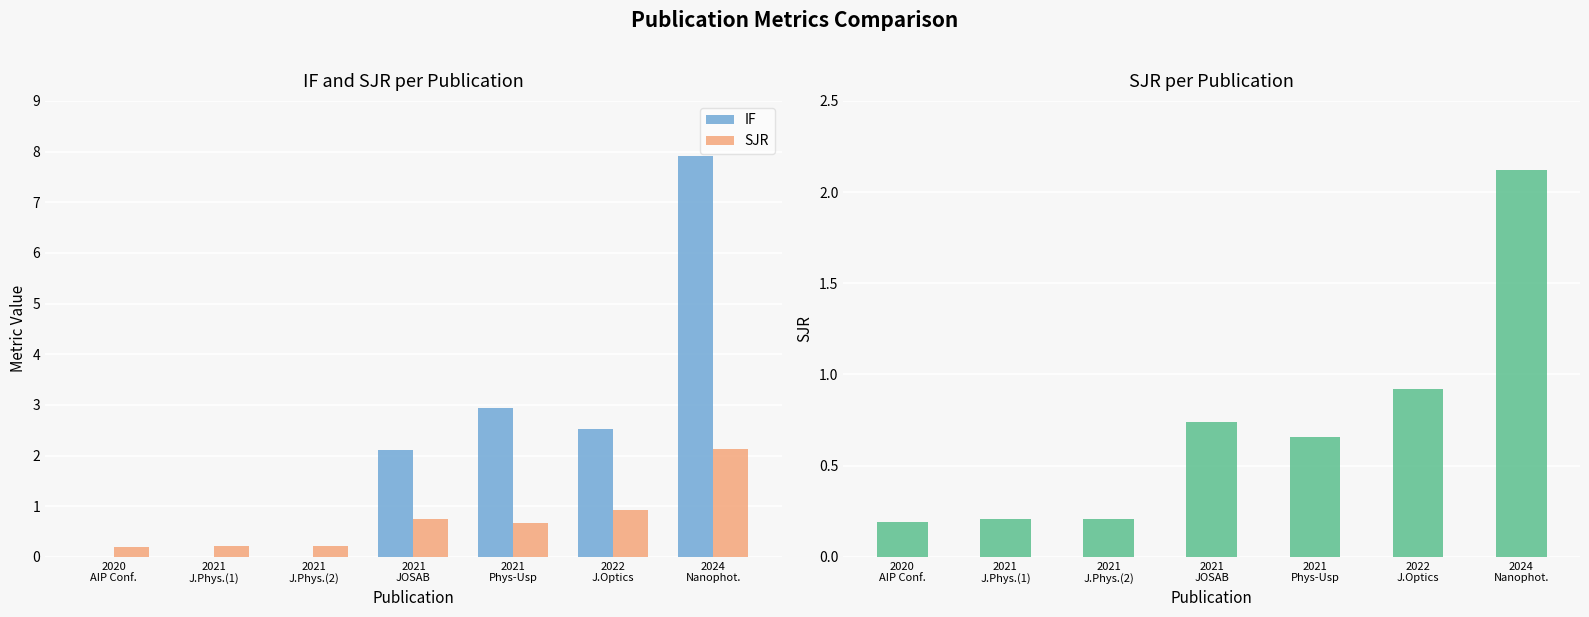

List the series in order of their overall mean, lowest first.

SJR, IF